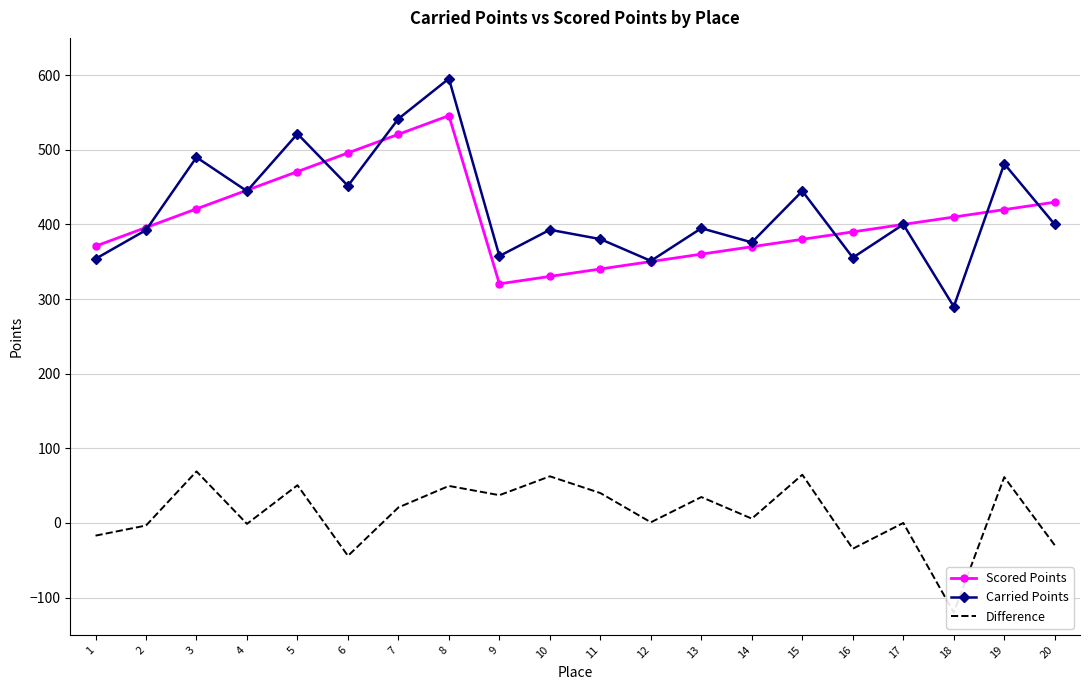

True or false: Carried Points and Difference cross at least once.

False